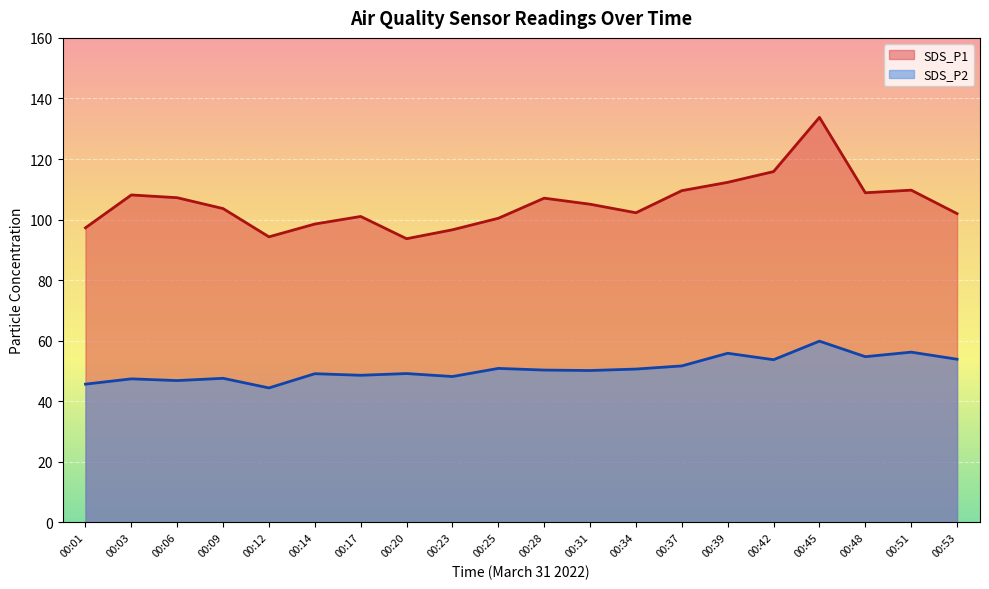

Between 00:09 and 00:51, which series saw the biggest shift?

SDS_P2